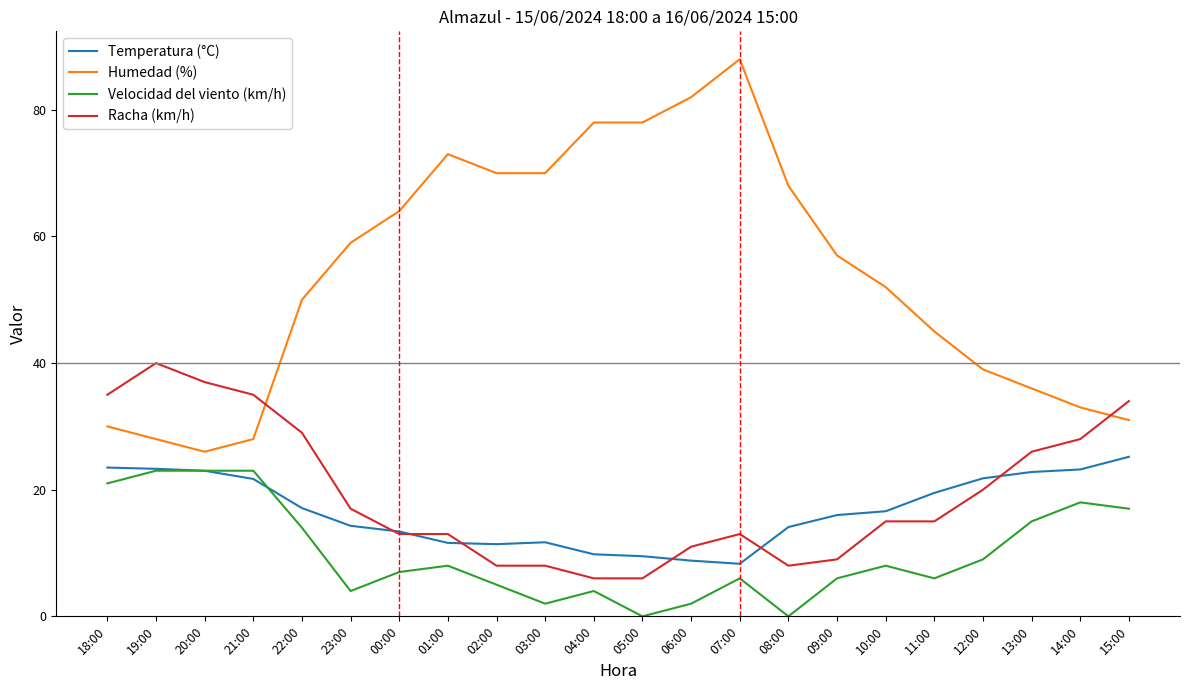

What is the minimum value for Temperatura (°C)?

8.3